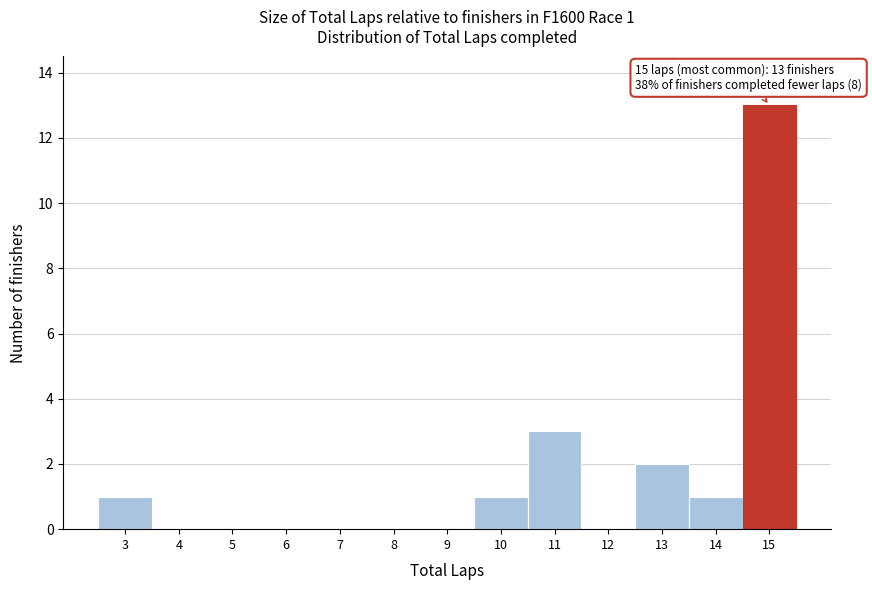

Over which range of the x-axis is the bar tallest?

14.5 to 15.5